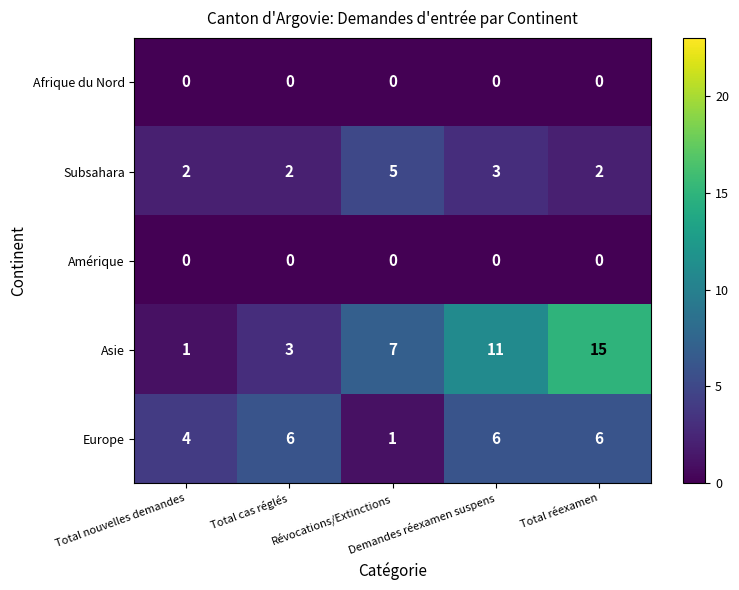

Which series has the widest spread of values?

Asie